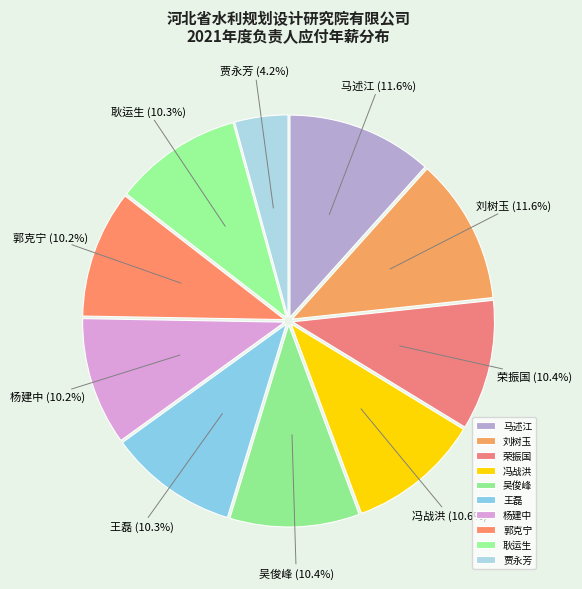

To the nearest percent, what portion does 王磊 represent?

10%